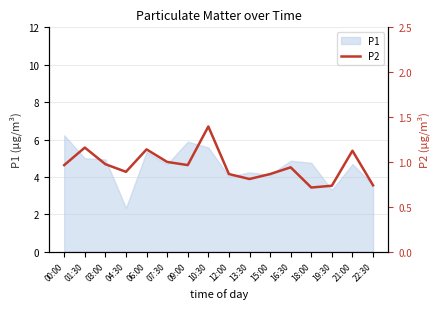

What is the label of the 11th point from the left?

15:00